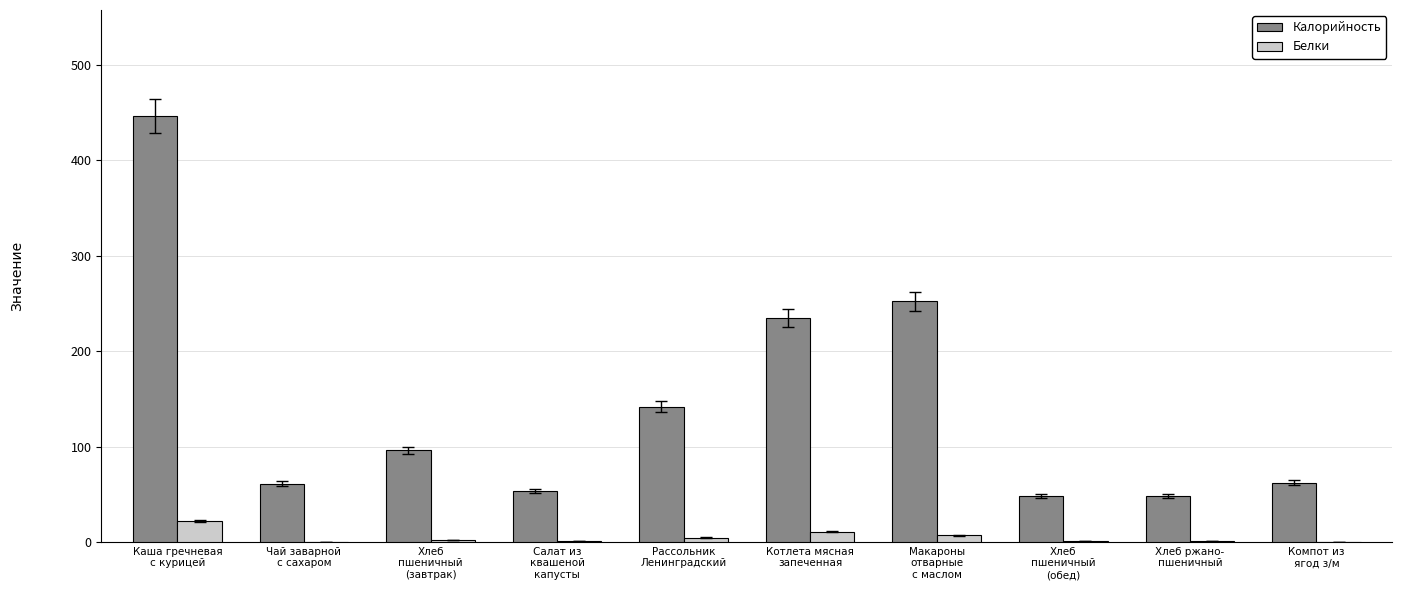

What is the highest value of the Белки series?

22.0